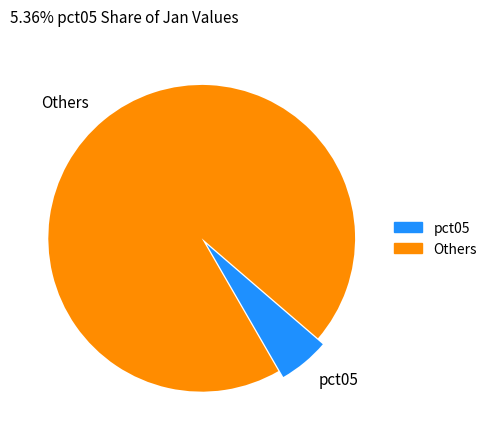

What is the majority slice?

Others